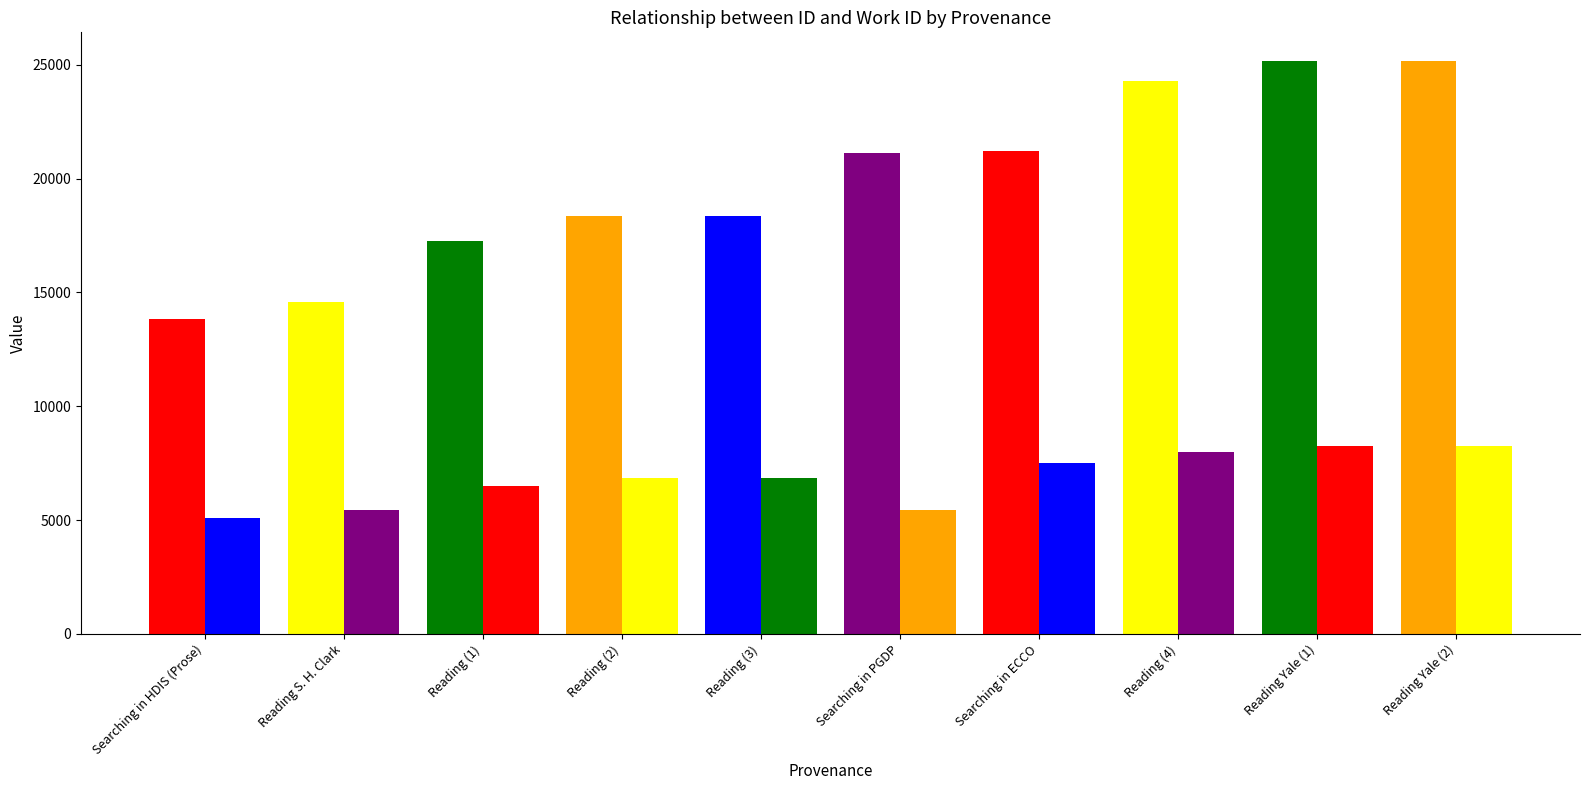

Which series has the largest total across all categories?

id